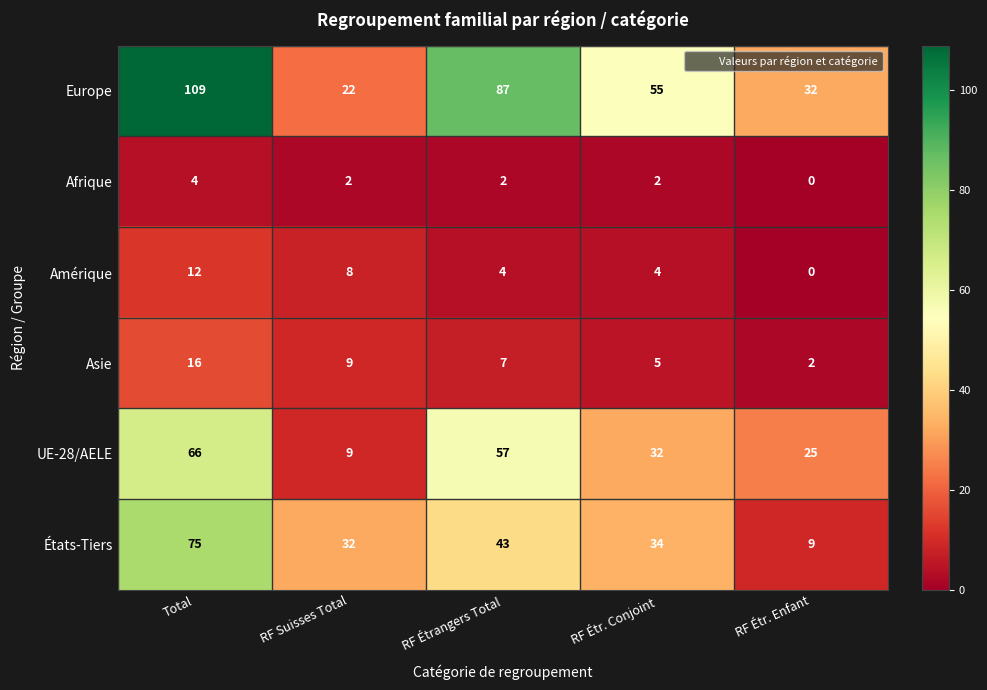

Reading right to left, transcribe all the data shown in this chart.

Europe: RF Étr. Enfant=32	RF Étr. Conjoint=55	RF Étrangers Total=87	RF Suisses Total=22	Total=109
Afrique: RF Étr. Enfant=0	RF Étr. Conjoint=2	RF Étrangers Total=2	RF Suisses Total=2	Total=4
Amérique: RF Étr. Enfant=0	RF Étr. Conjoint=4	RF Étrangers Total=4	RF Suisses Total=8	Total=12
Asie: RF Étr. Enfant=2	RF Étr. Conjoint=5	RF Étrangers Total=7	RF Suisses Total=9	Total=16
UE-28/AELE: RF Étr. Enfant=25	RF Étr. Conjoint=32	RF Étrangers Total=57	RF Suisses Total=9	Total=66
États-Tiers: RF Étr. Enfant=9	RF Étr. Conjoint=34	RF Étrangers Total=43	RF Suisses Total=32	Total=75